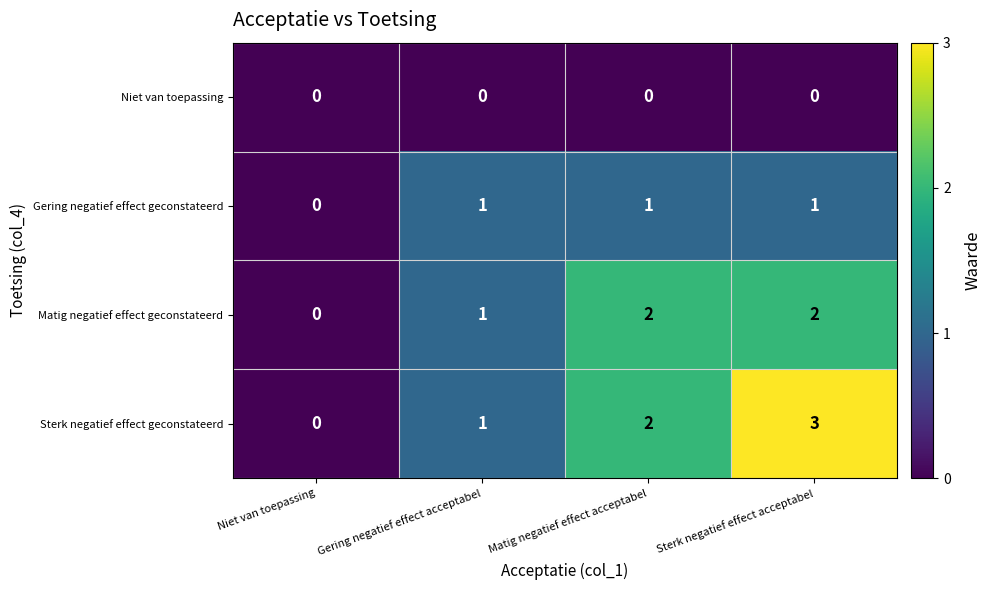

What is the difference between the highest and lowest values at Gering negatief effect acceptabel?

1